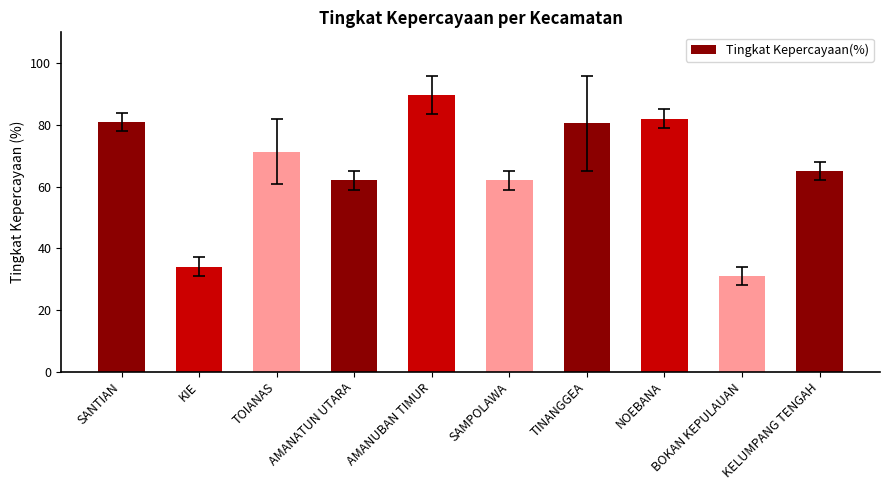

How many data points are above 71?

5